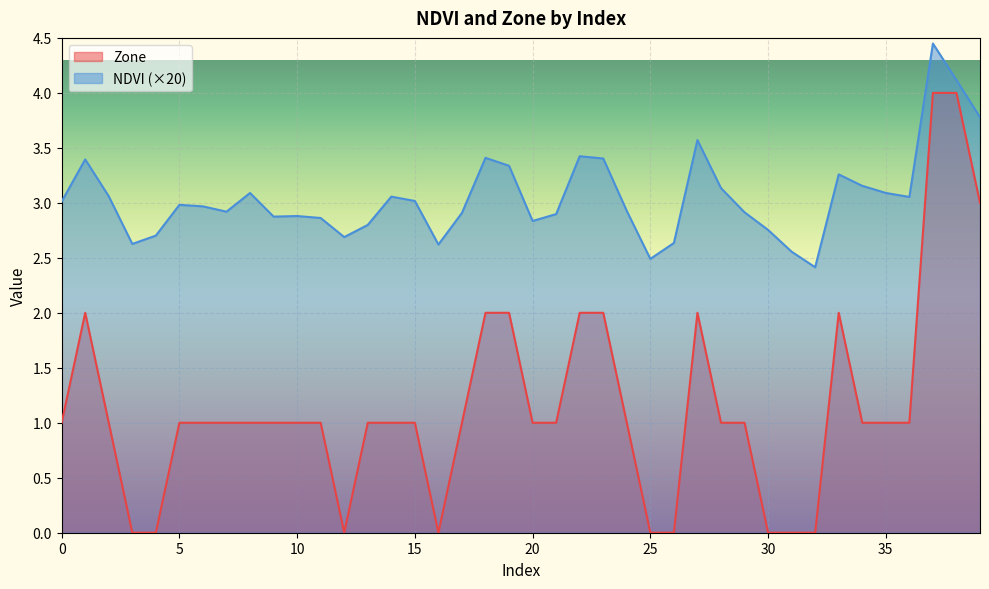

Which category has the highest value across all series?

37